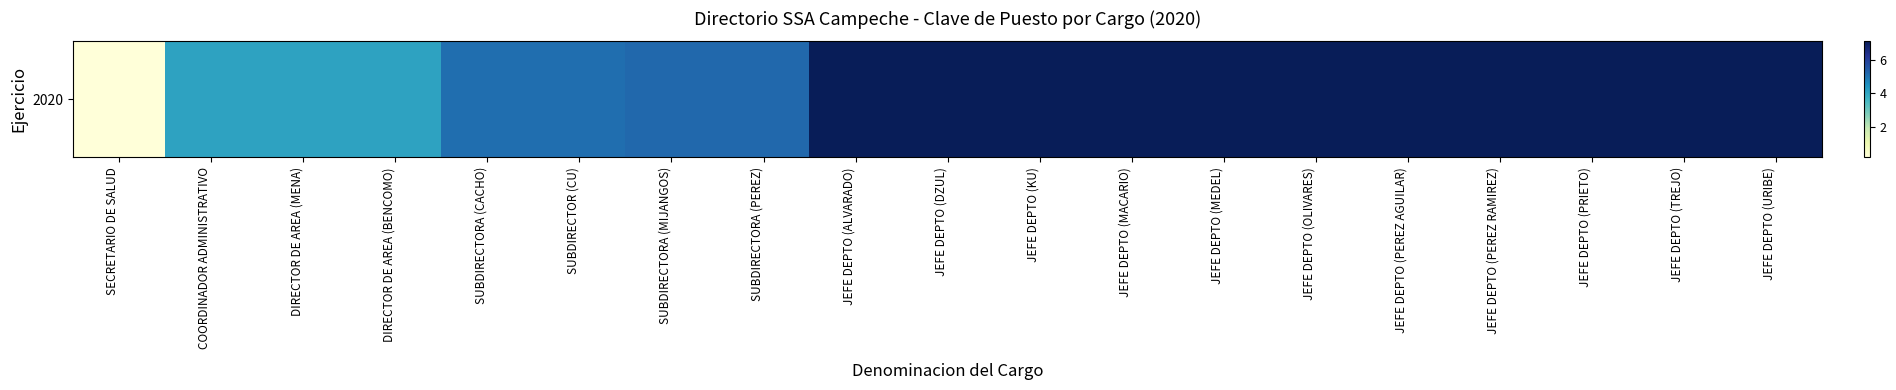

What is the sum of all values?

111.2